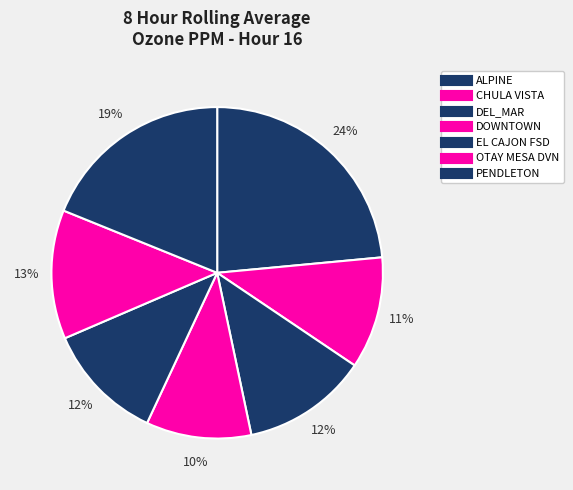

Count the number of slices in the pie.

7